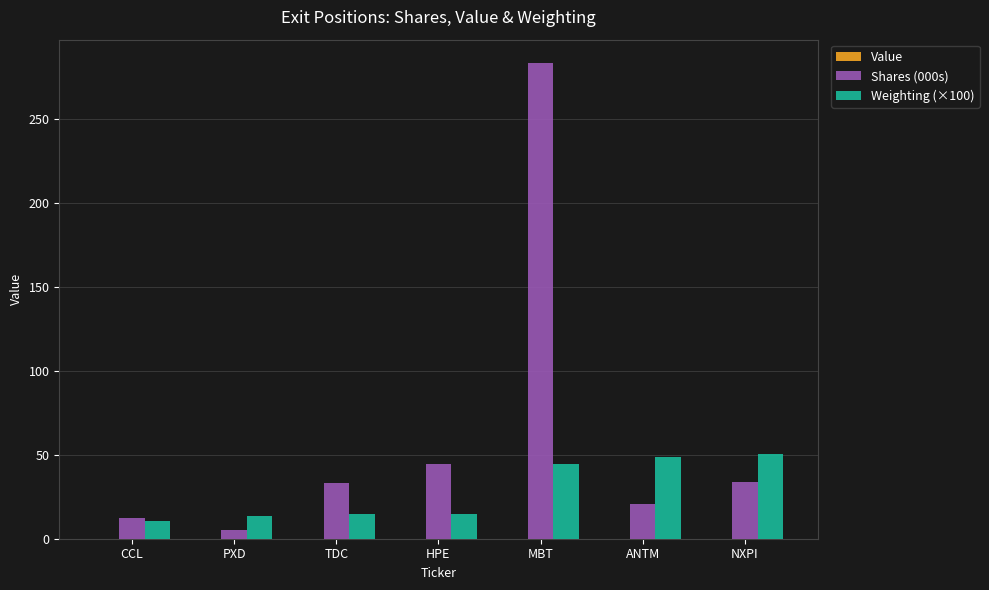

What is the approximate value of Shares (000s) at MBT?

282.9